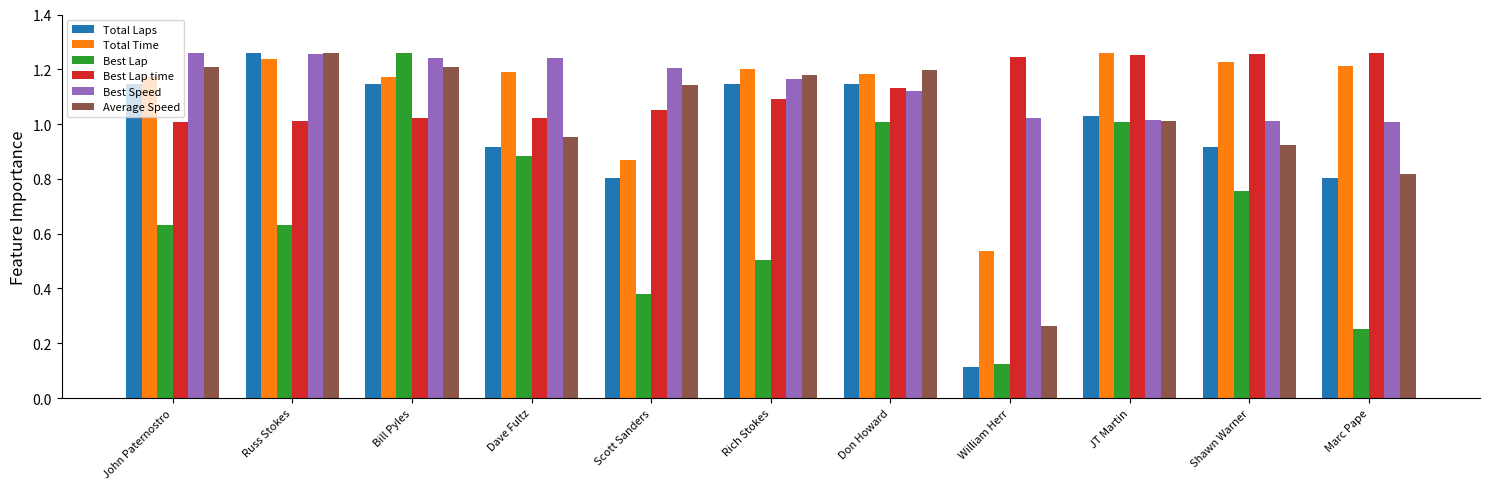

At which category is the sum across all series the highest?

Bill Pyles